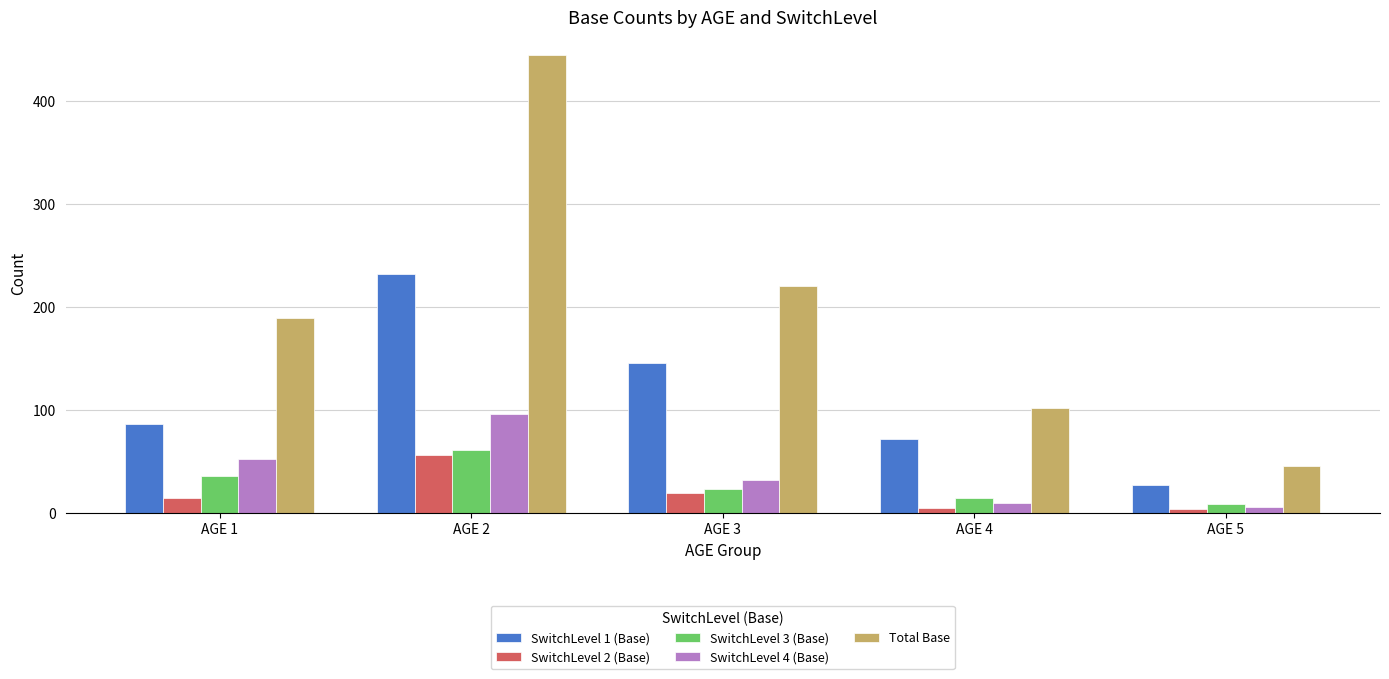

At how many categories does at least one series exceed 65?

4